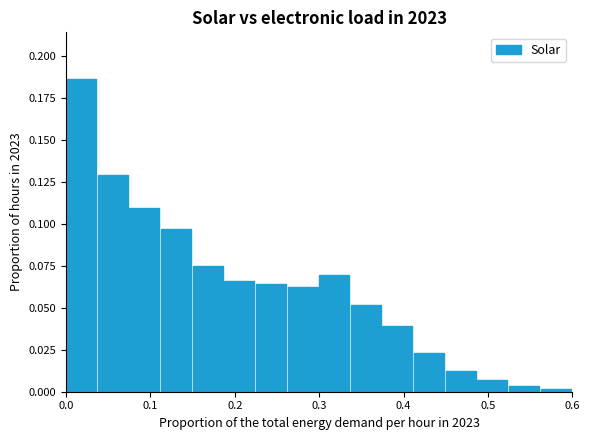

What is the sum of all values?

1.0